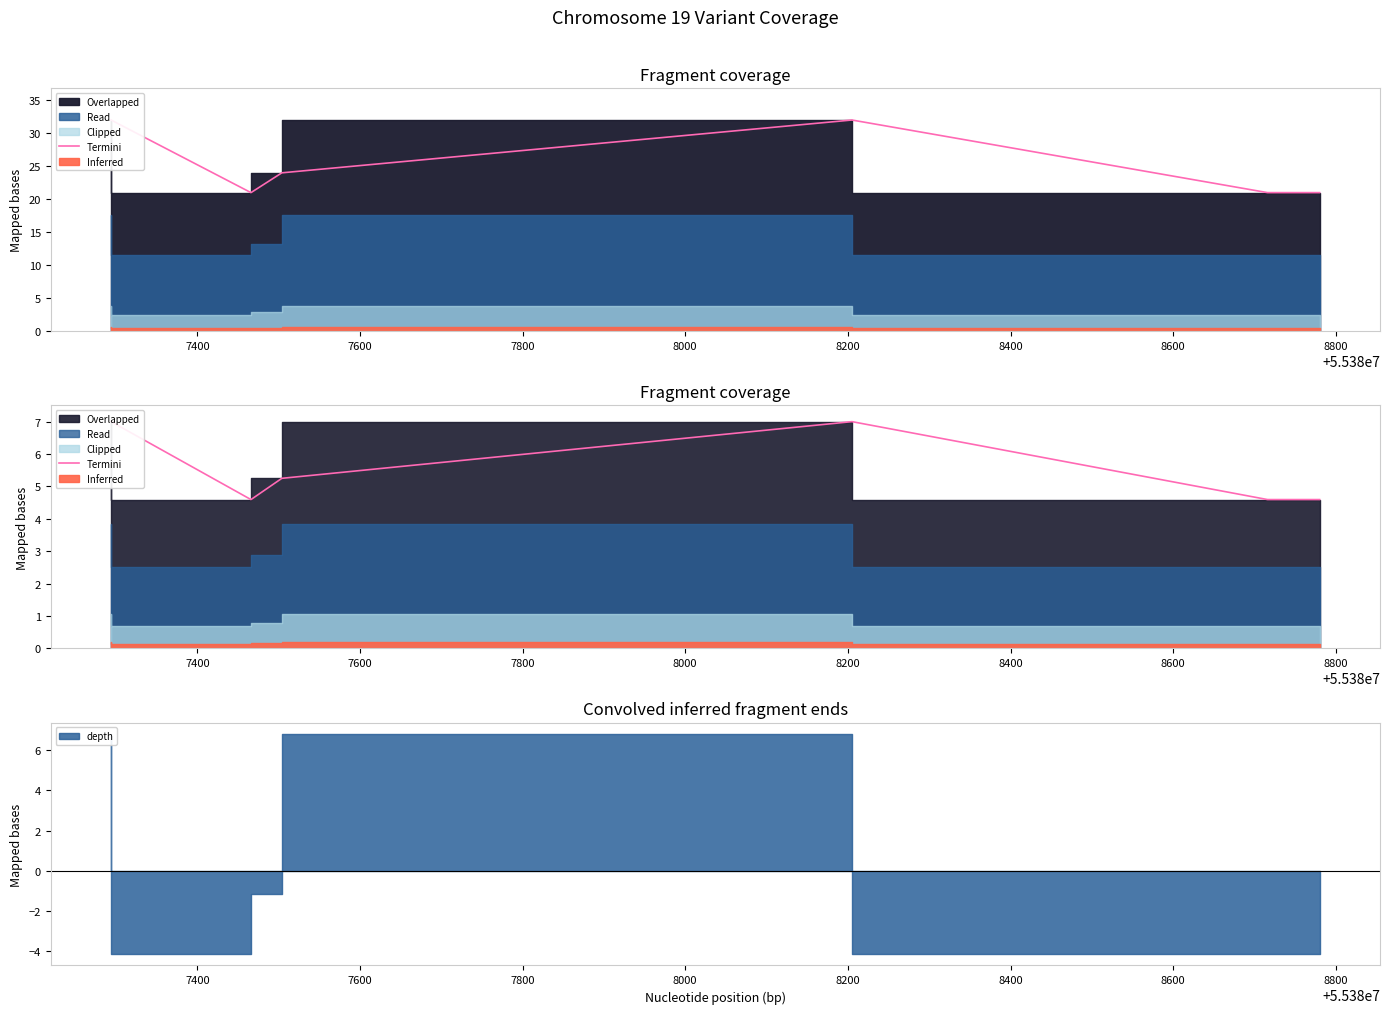

Where is the data nearest to the value 5?

7600